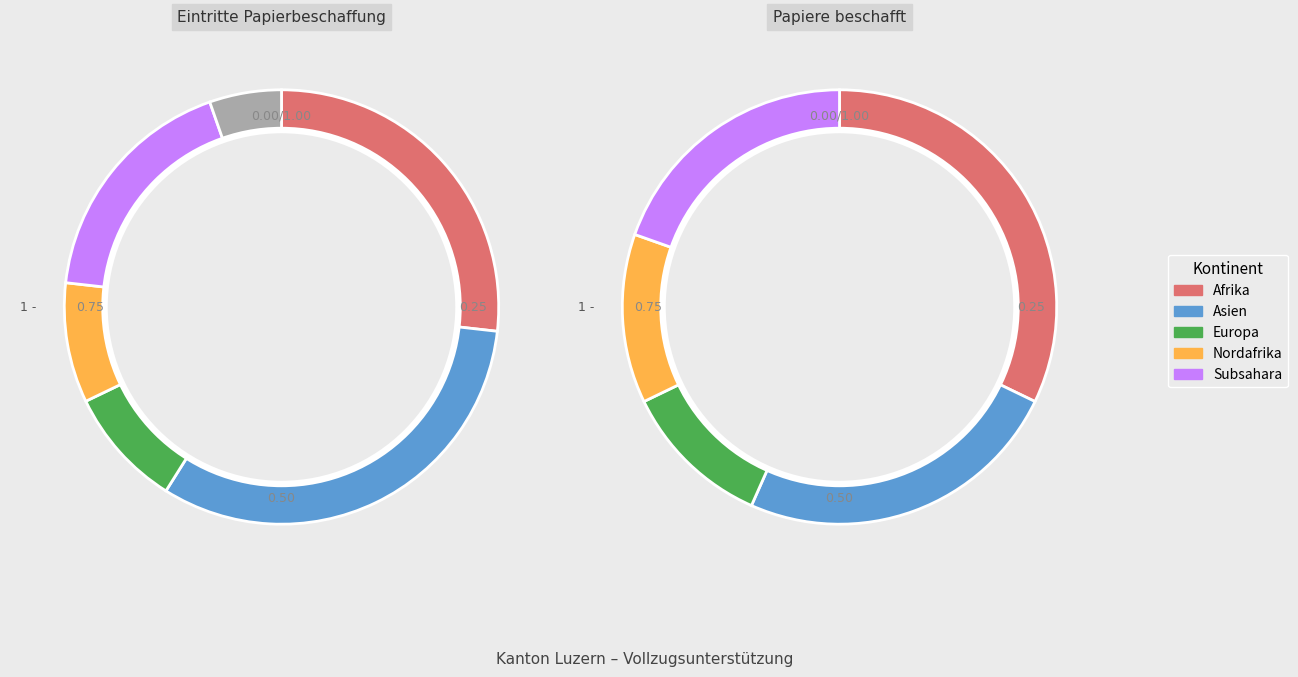

True or false: Asien accounts for 46% of the total.

False